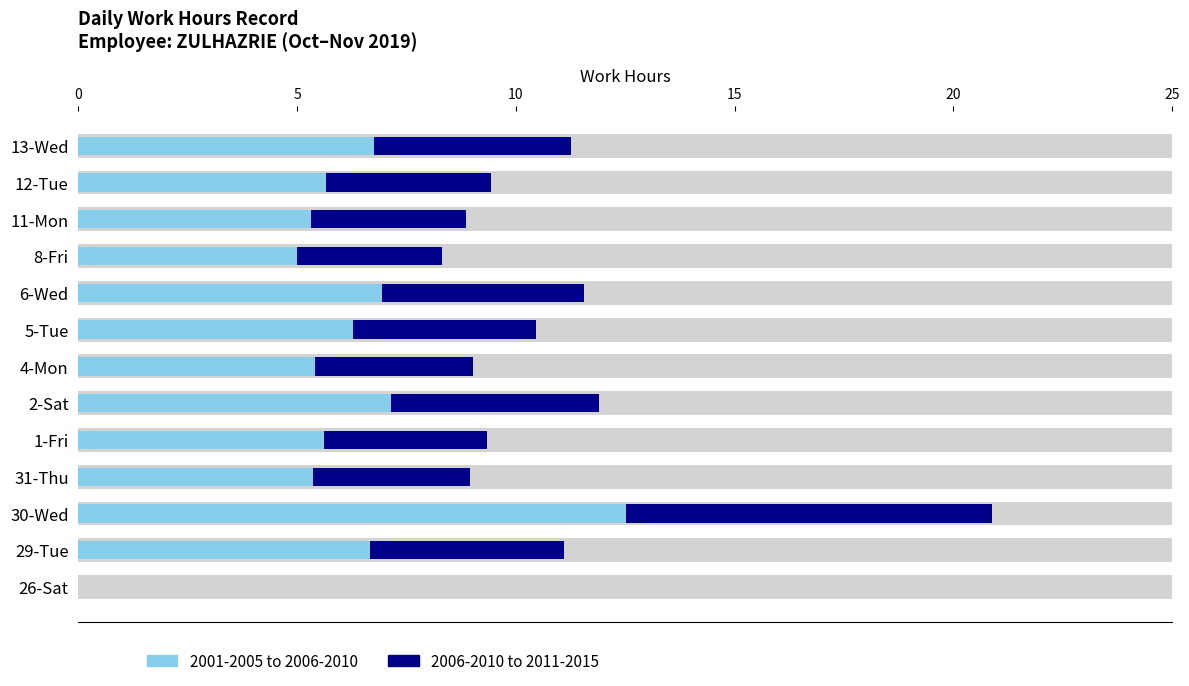

How many groups of bars are there?

13